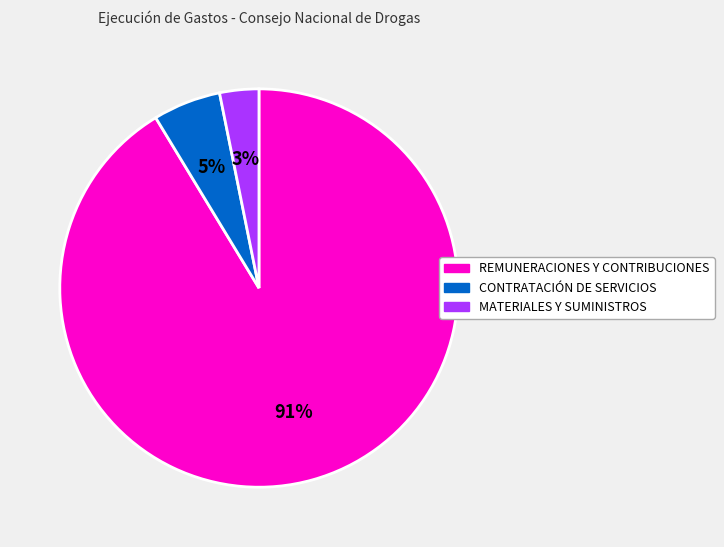

Count the number of slices in the pie.

3